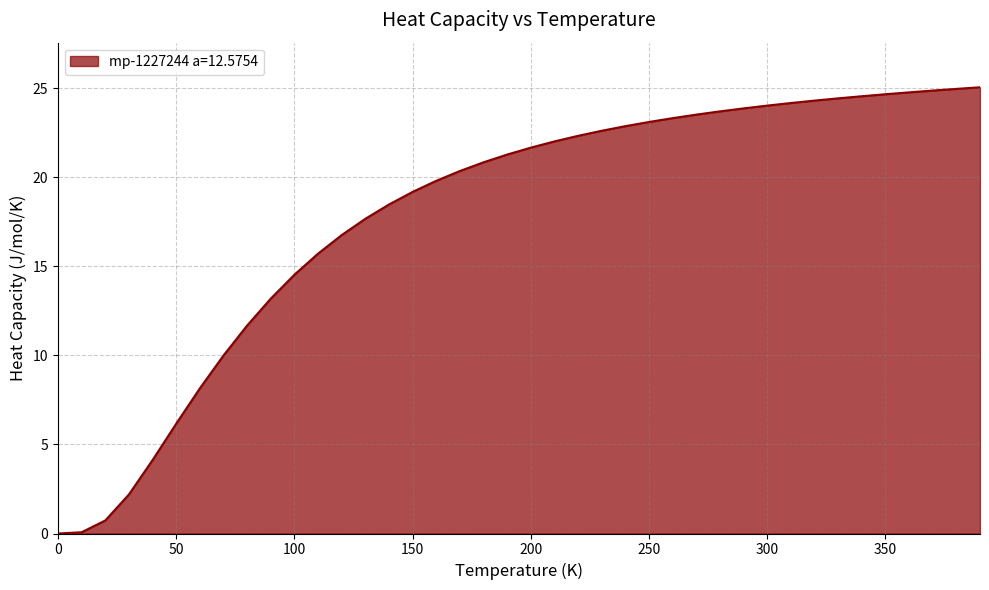

What is the difference between the maximum and minimum values?

25.1